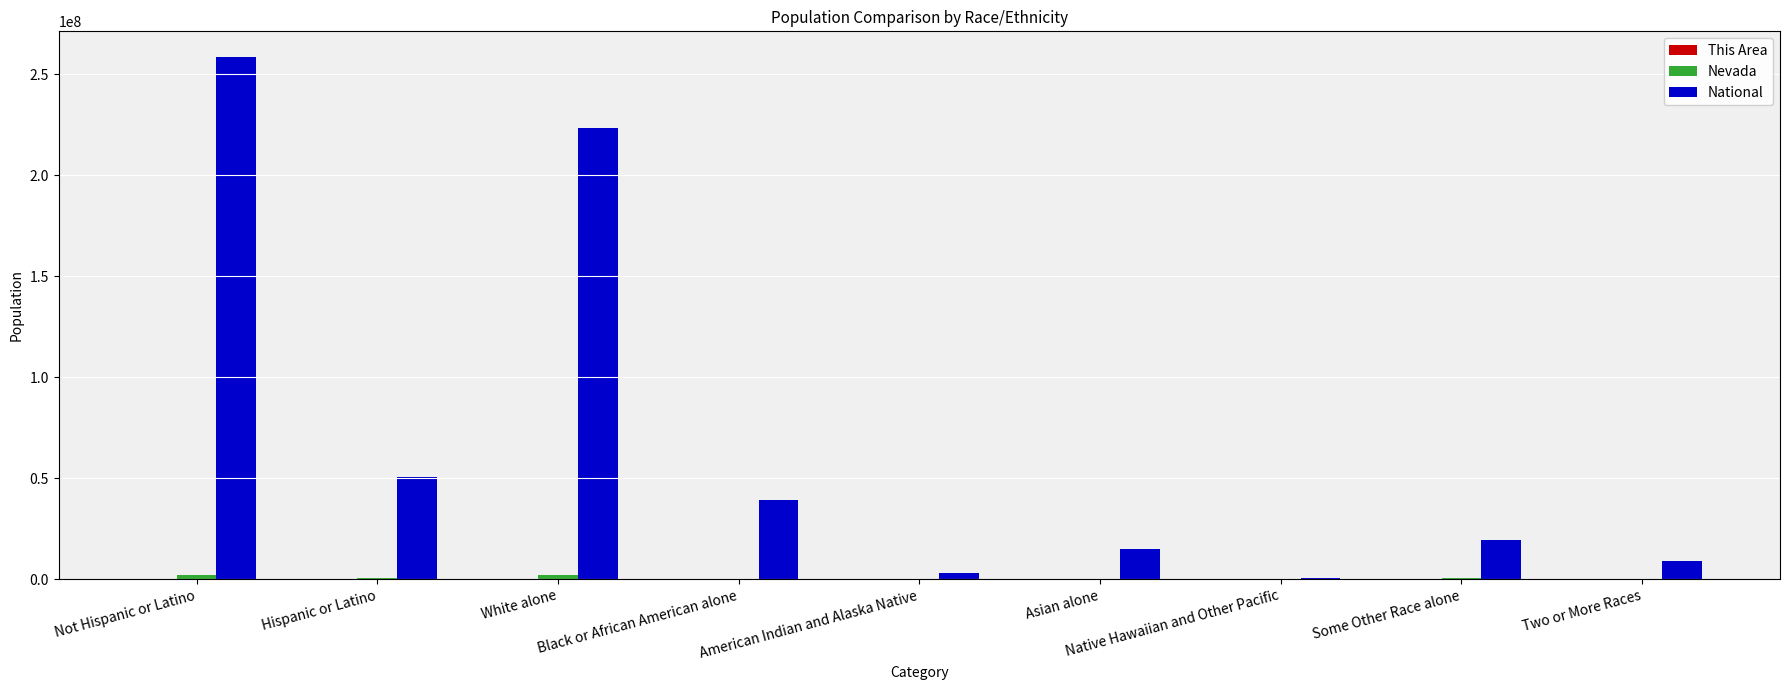

The value of National at Two or More Races is 9009073. True or false?

True